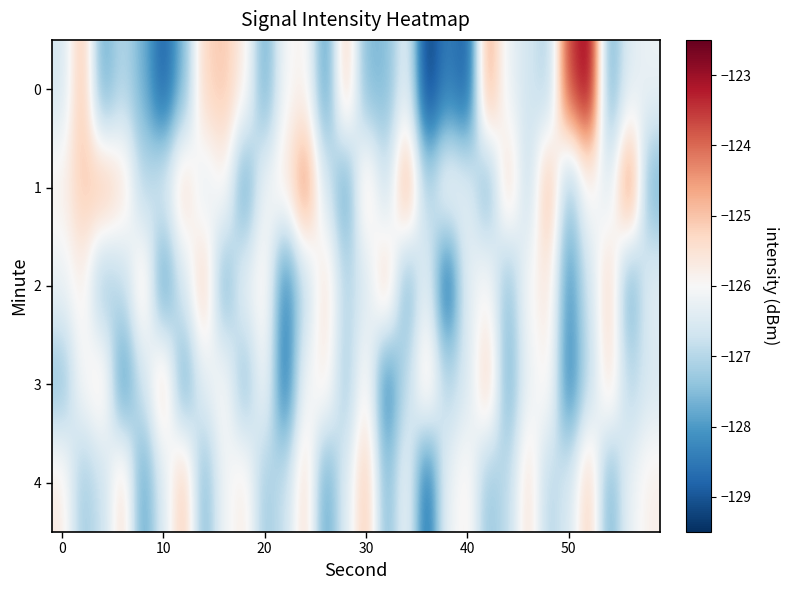

List the series in order of their peak value, highest first.

0, 1, 4, 2, 3